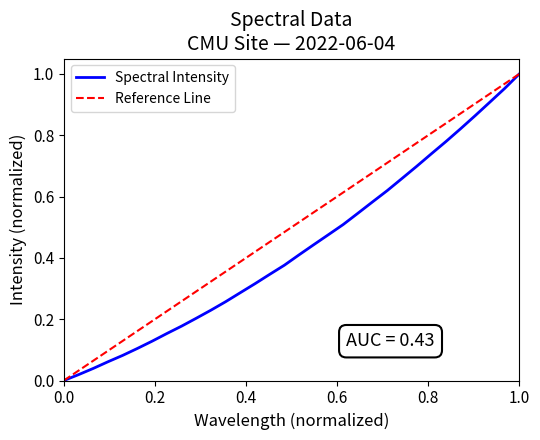

True or false: there are more than 0 points higher than both neighbors.

False